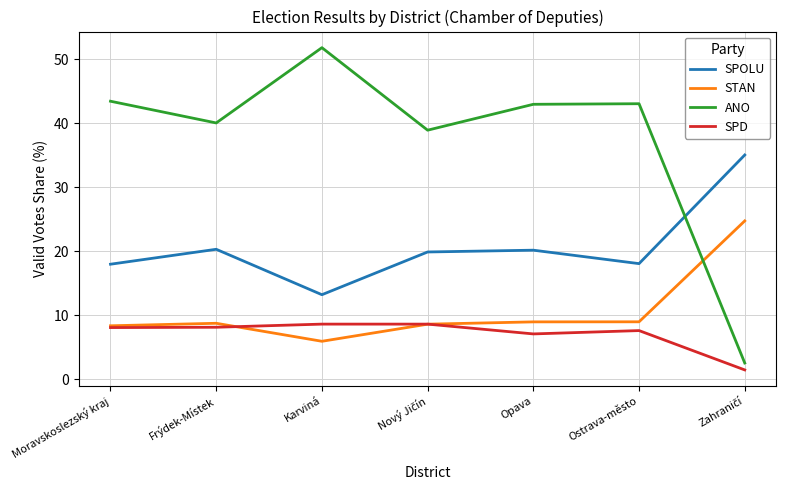

What position from the left is Karviná?

3